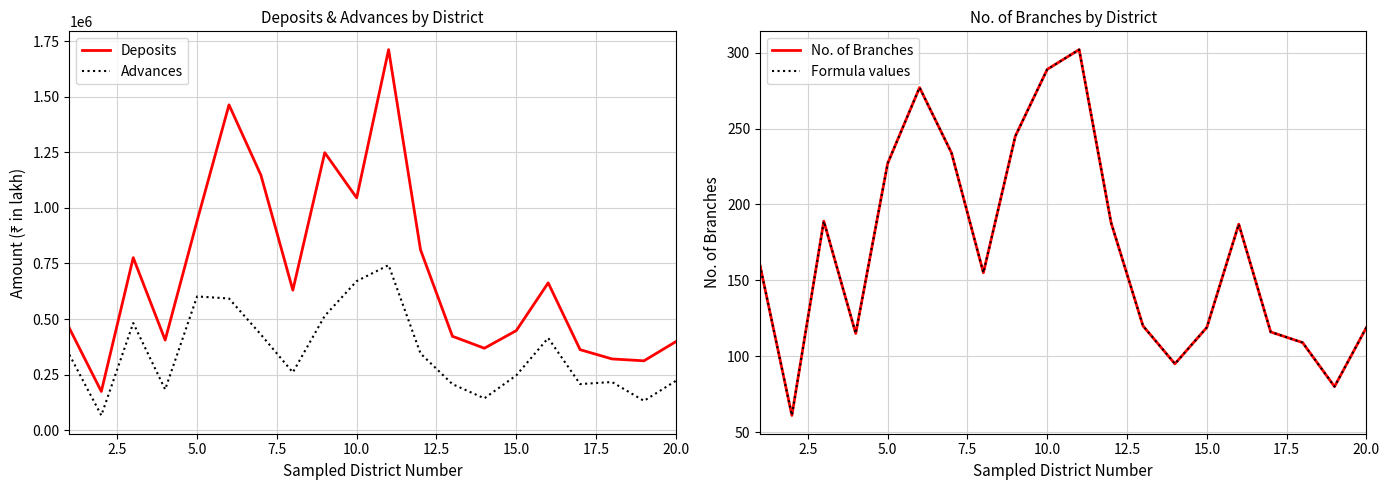

What is the value of the Advances point at the 17th from the left?

207498